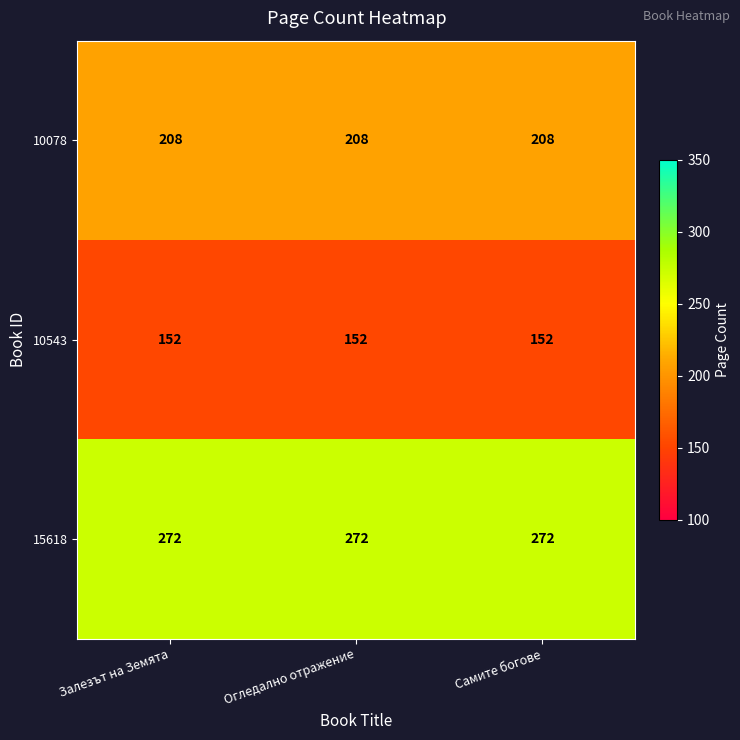

What is the spread (max minus min) of values at Огледално отражение?

120